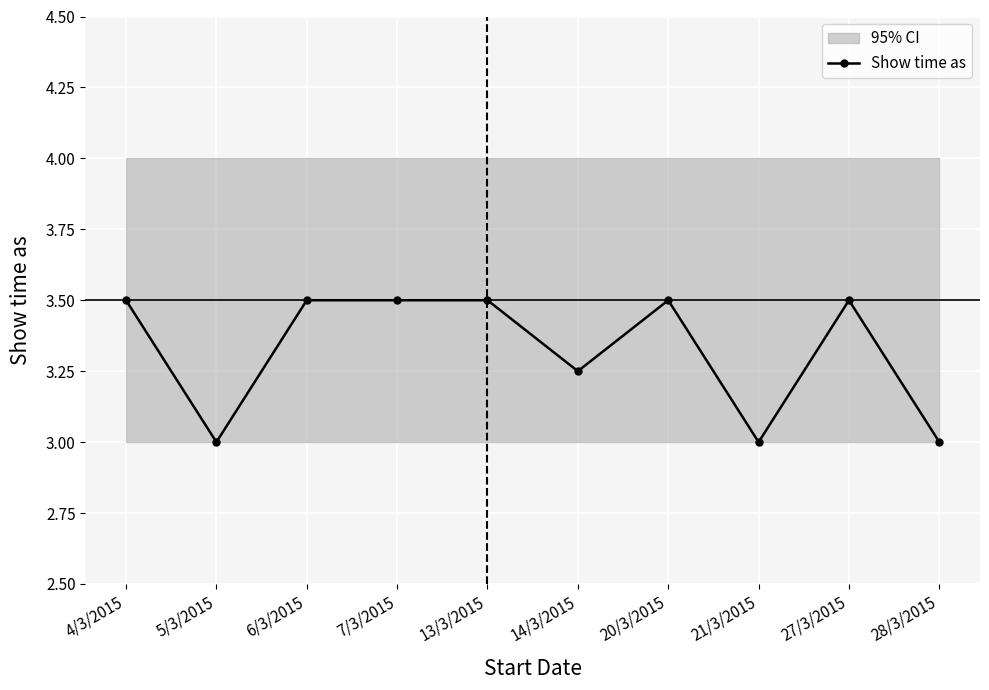

What is the change in value from 4/3/2015 to 5/3/2015?

-0.5